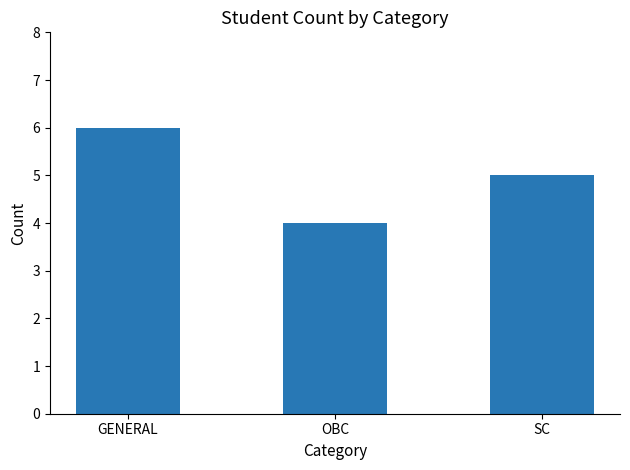

True or false: the data shows 6 at GENERAL.

True